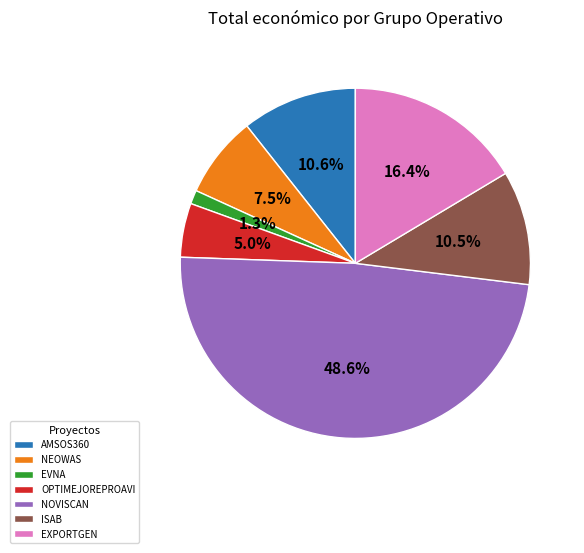

Which has a higher value, NOVISCAN or ISAB?

NOVISCAN